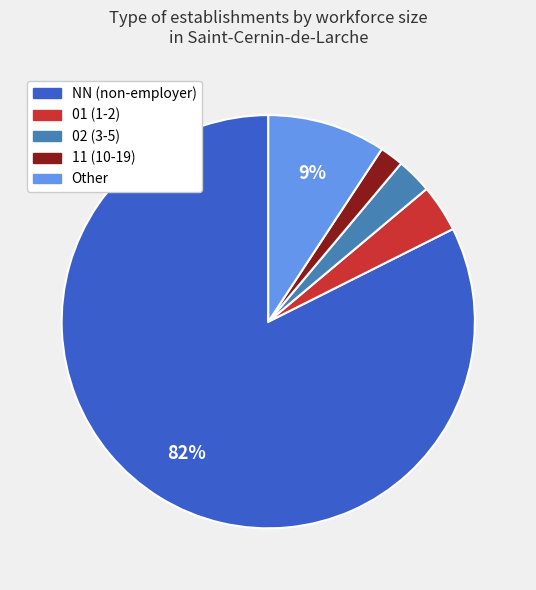

Rank the categories by value from highest to lowest.

NN, Other, 01, 02, 11